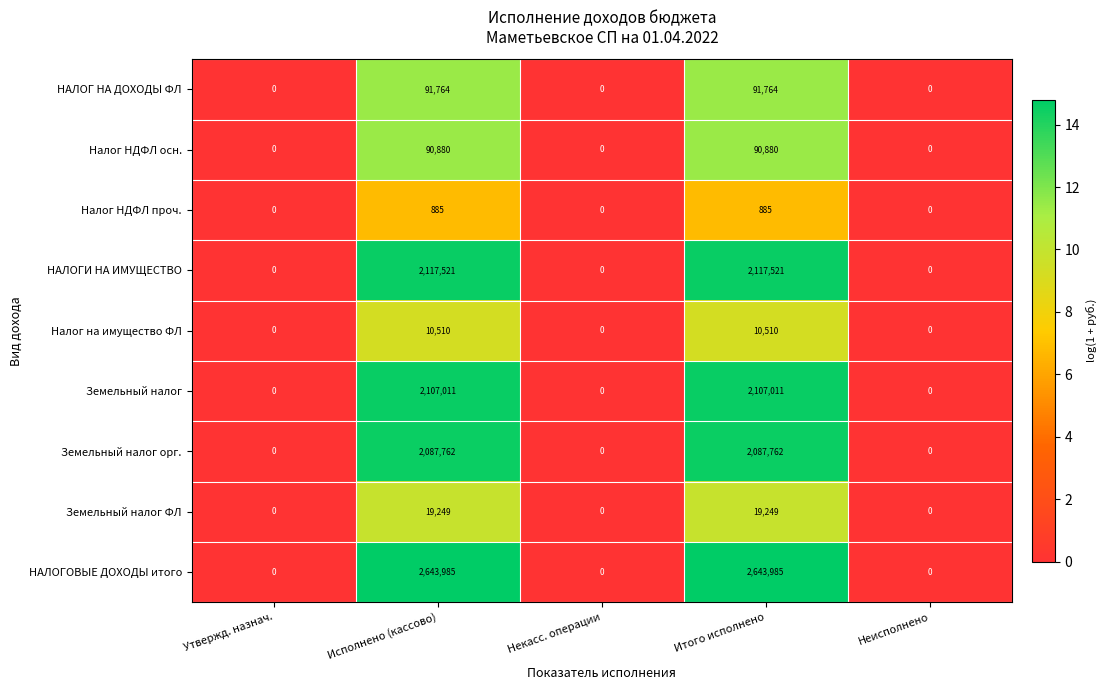

List the series in order of their peak value, lowest first.

Налог НДФЛ проч., Налог на имущество ФЛ, Земельный налог ФЛ, Налог НДФЛ осн., НАЛОГ НА ДОХОДЫ ФЛ, Земельный налог орг., Земельный налог, НАЛОГИ НА ИМУЩЕСТВО, НАЛОГОВЫЕ ДОХОДЫ итого